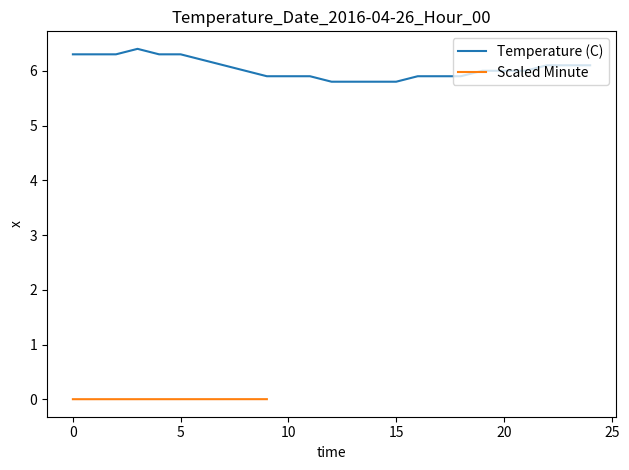

The value at 4 is 6.3. True or false?

True